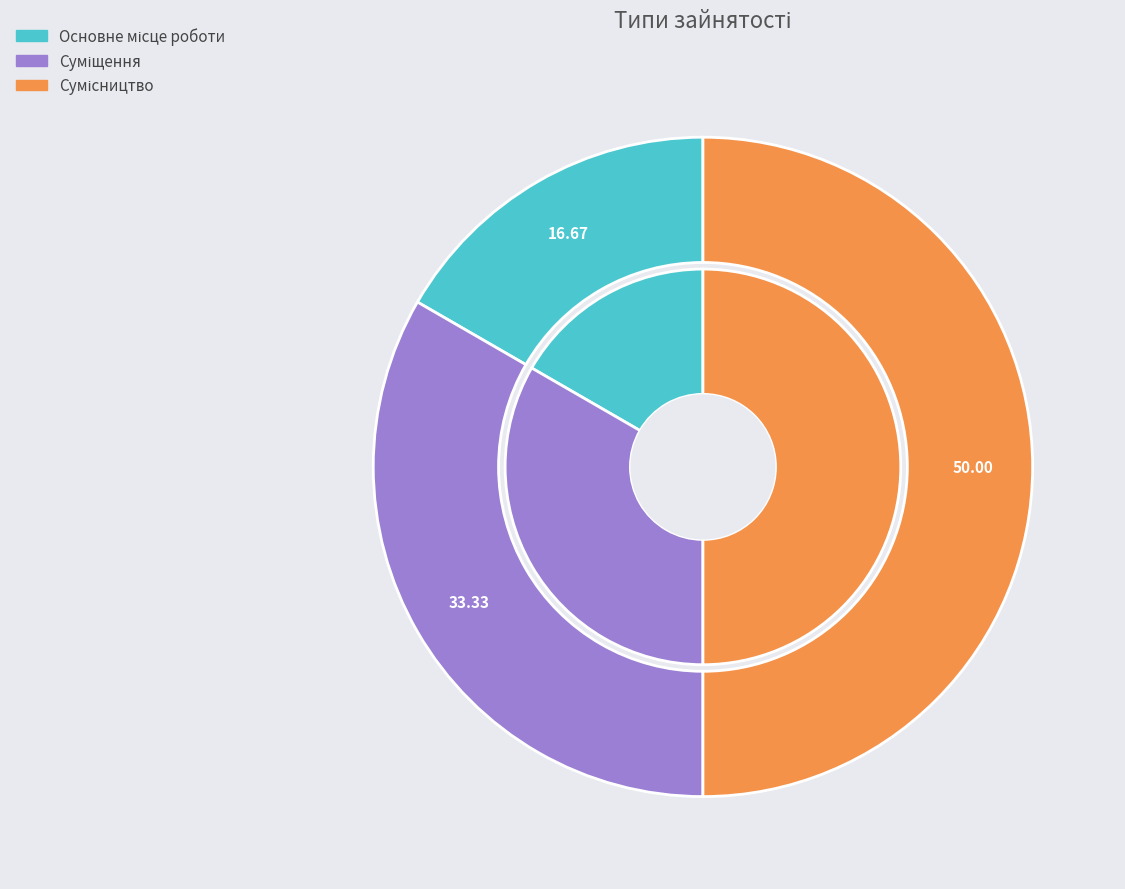

To the nearest percent, what is the average slice percentage?

33%